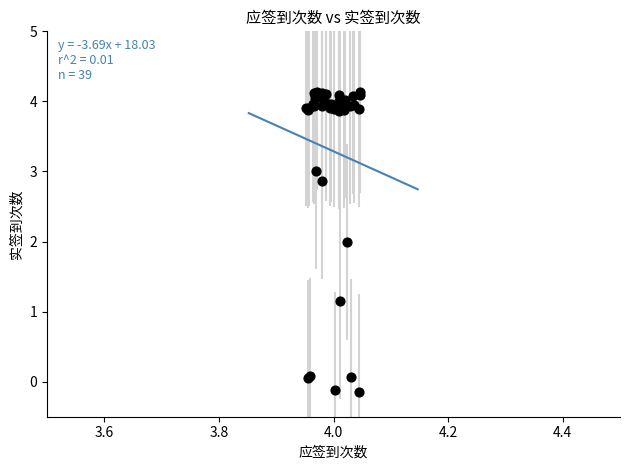

What Y value in the scatter plot is closest to 1?

1.1